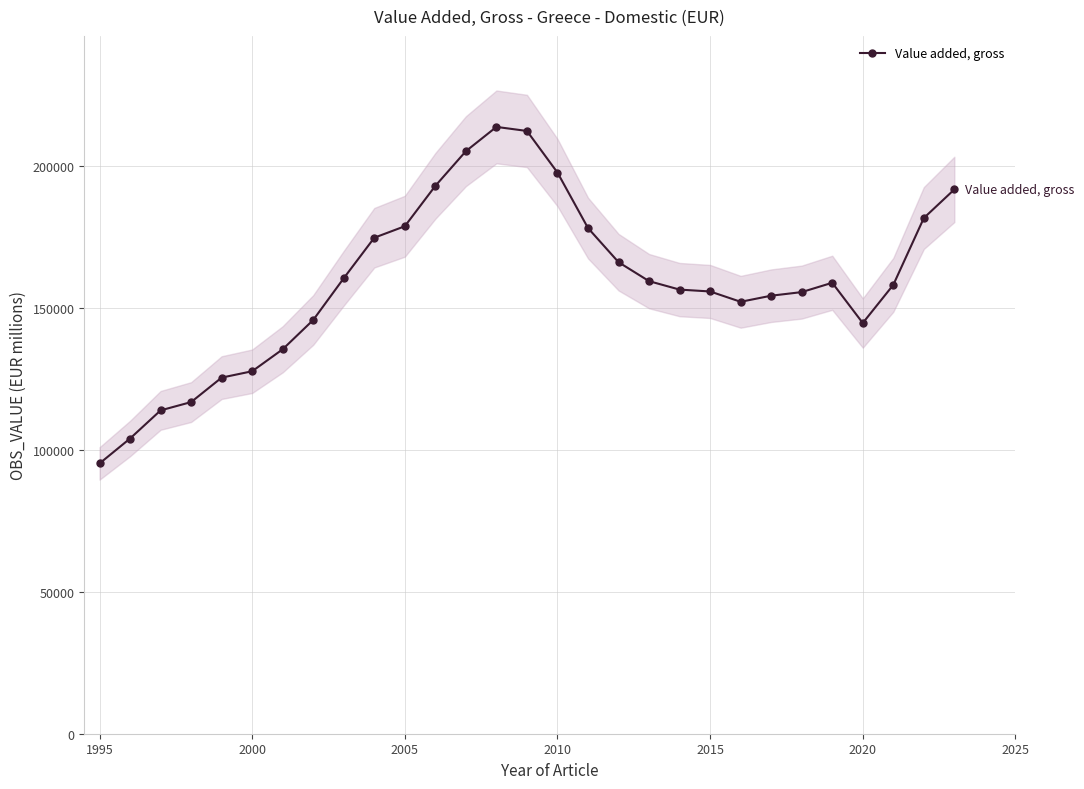

The value of Value added, gross at 2000 is 75971.2. True or false?

False